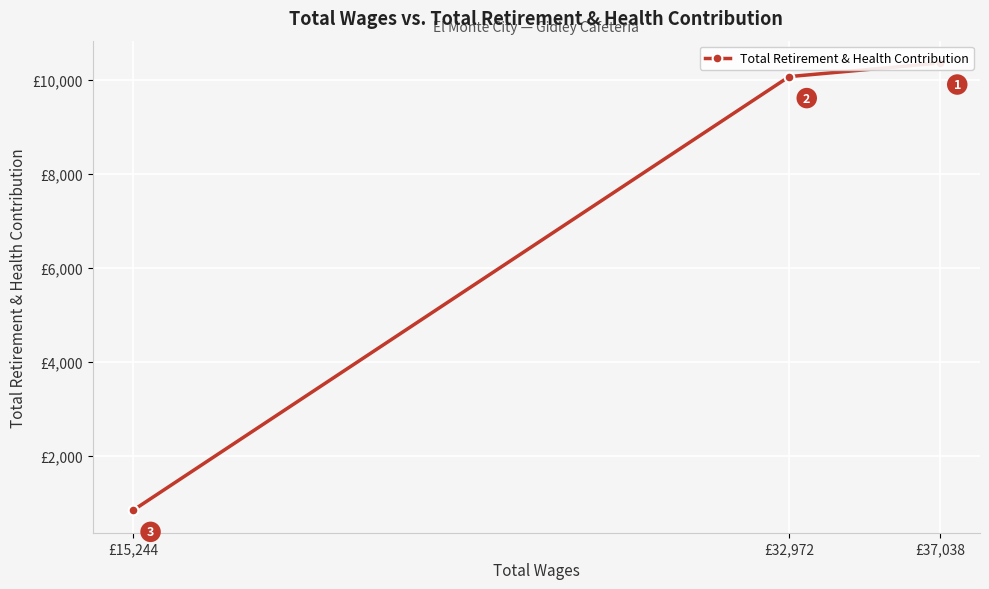

What is the sum of all values?

21264